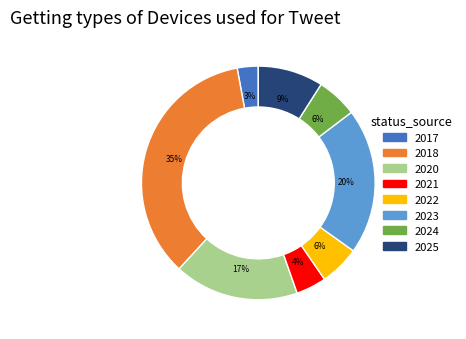

To the nearest percent, what is the difference between the largest and smallest slice percentages?

32%